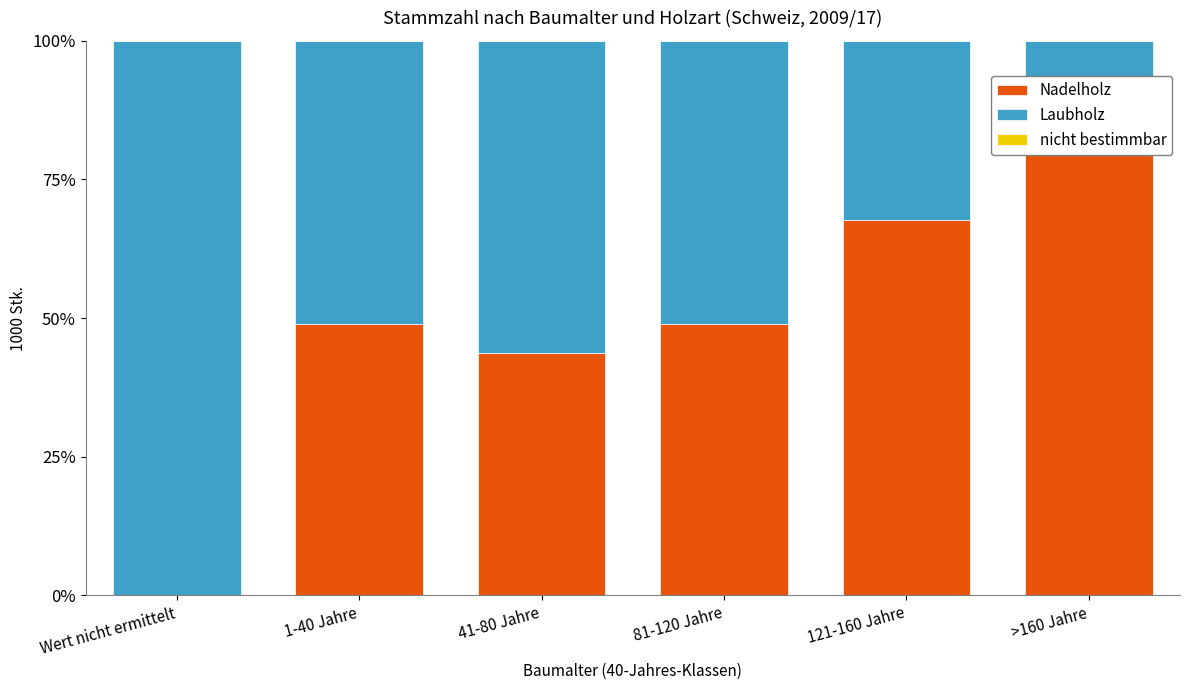

How many bars are there in total?

18